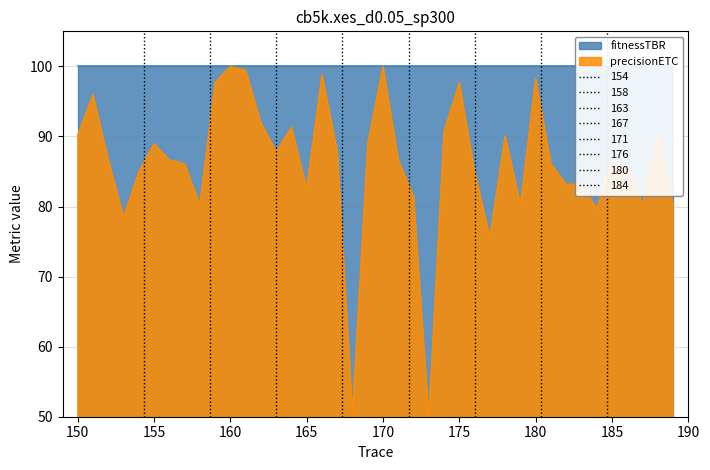

What is the highest value of the precisionETC series?

100.0